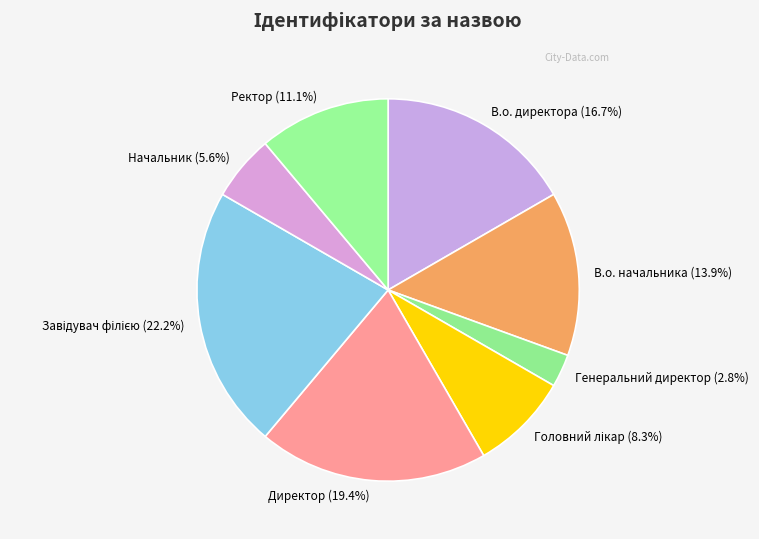

What is the smallest slice in the pie chart?

Генеральний директор